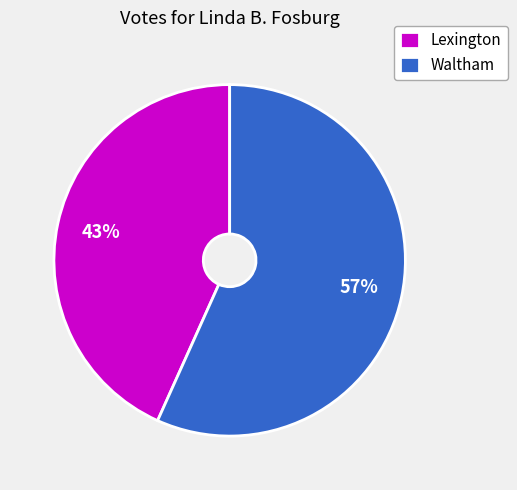

Which has a higher value, Lexington or Waltham?

Waltham